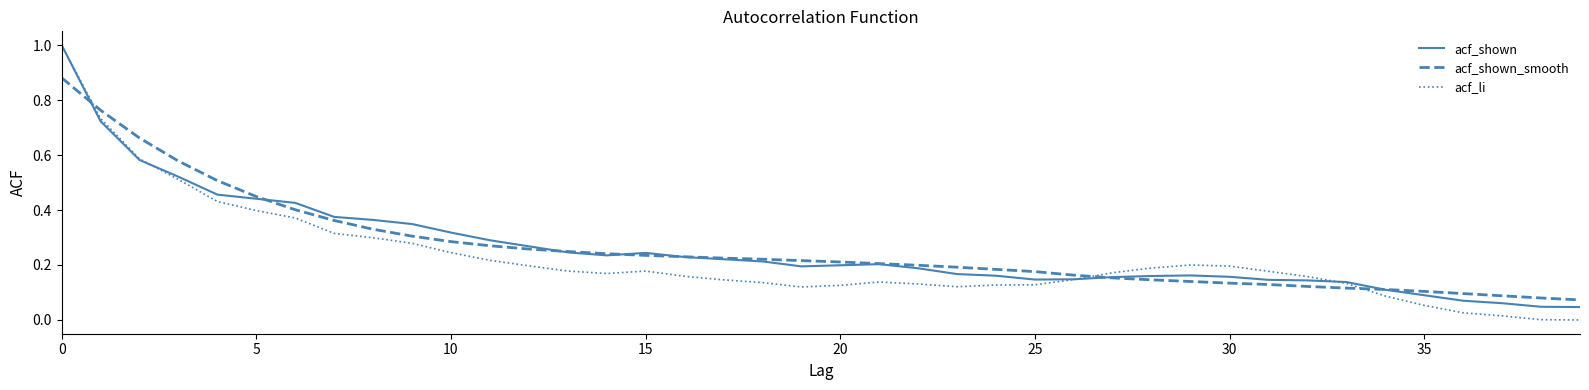

Which series has the widest spread of values?

acf_li